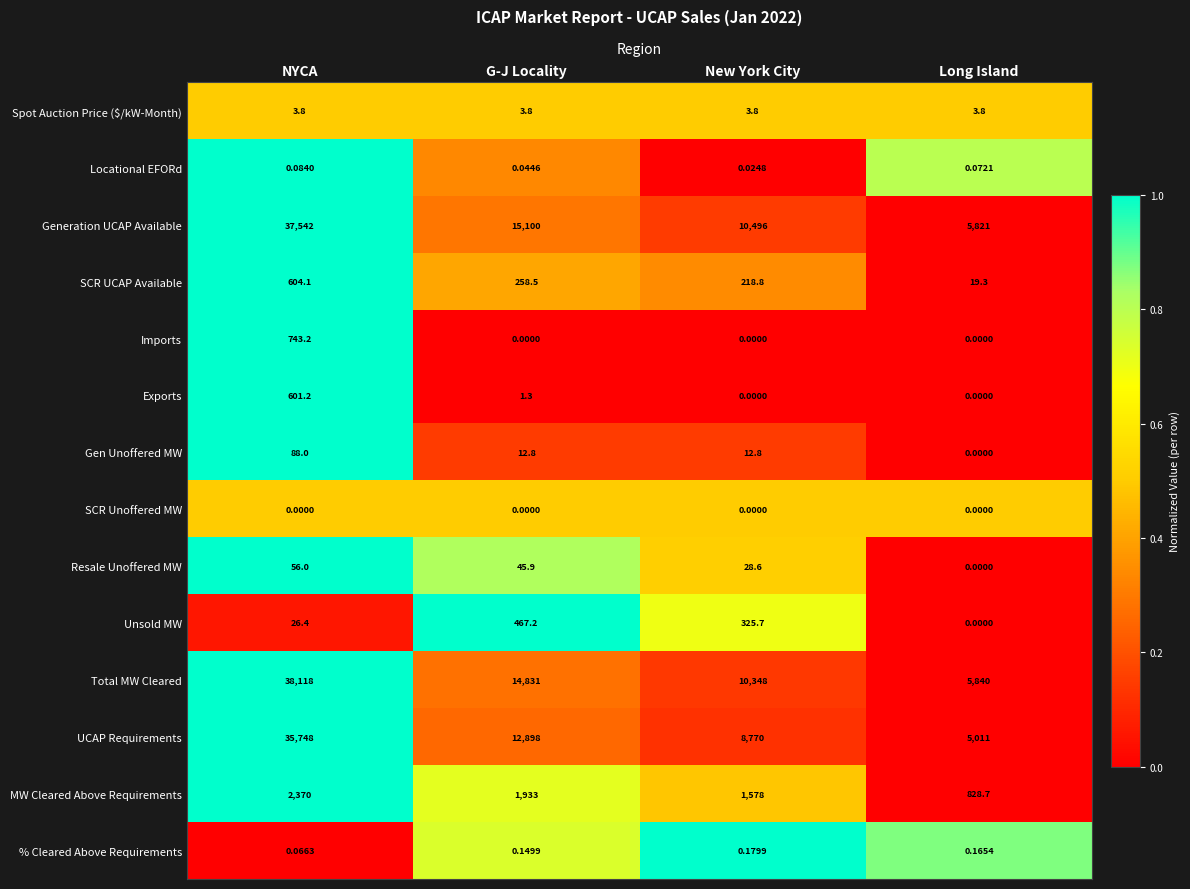

Which series has the largest total across all categories?

Total MW Cleared